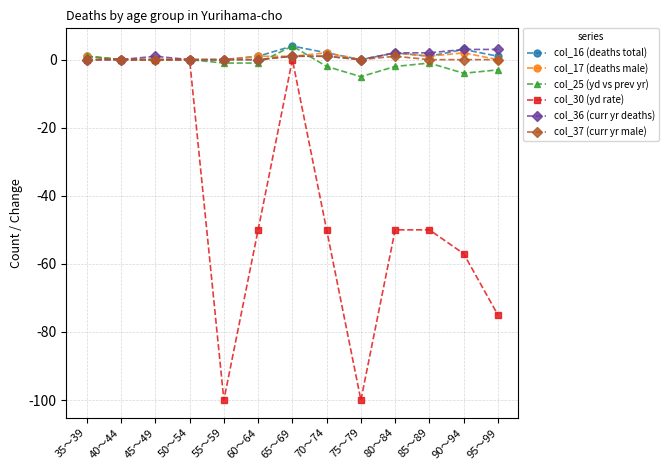

Does the chart display data point markers on the line(s)?

Yes